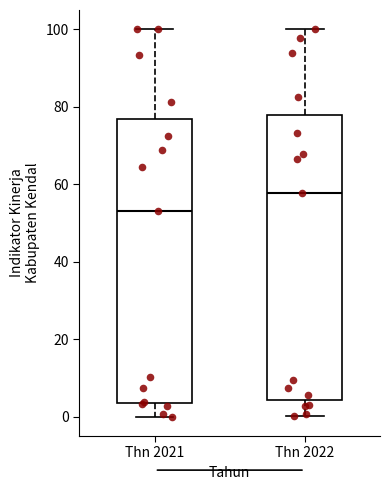

Where does the median line of the box for Thn 2022 sit on the y-axis? The values are not printed on the chart, so give them approximately, as read against the axis.

58